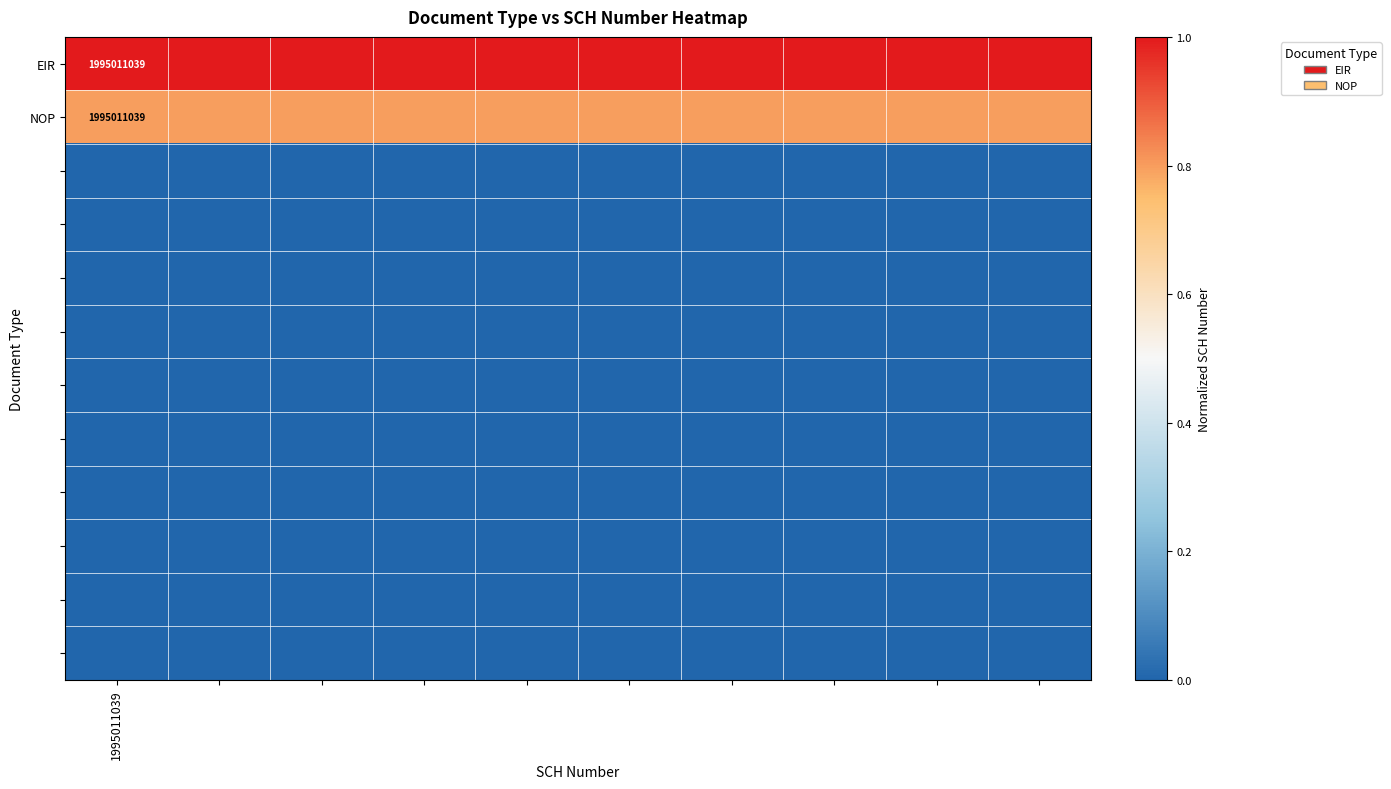

At which category is the sum across all series the highest?

1995011039